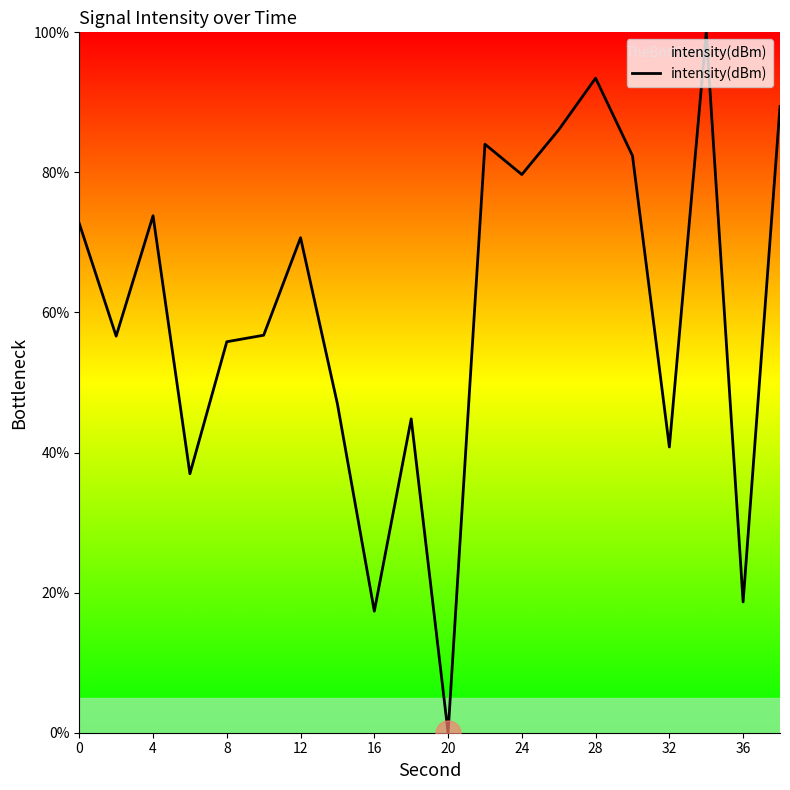

What is the difference between the maximum and minimum values?

100.0